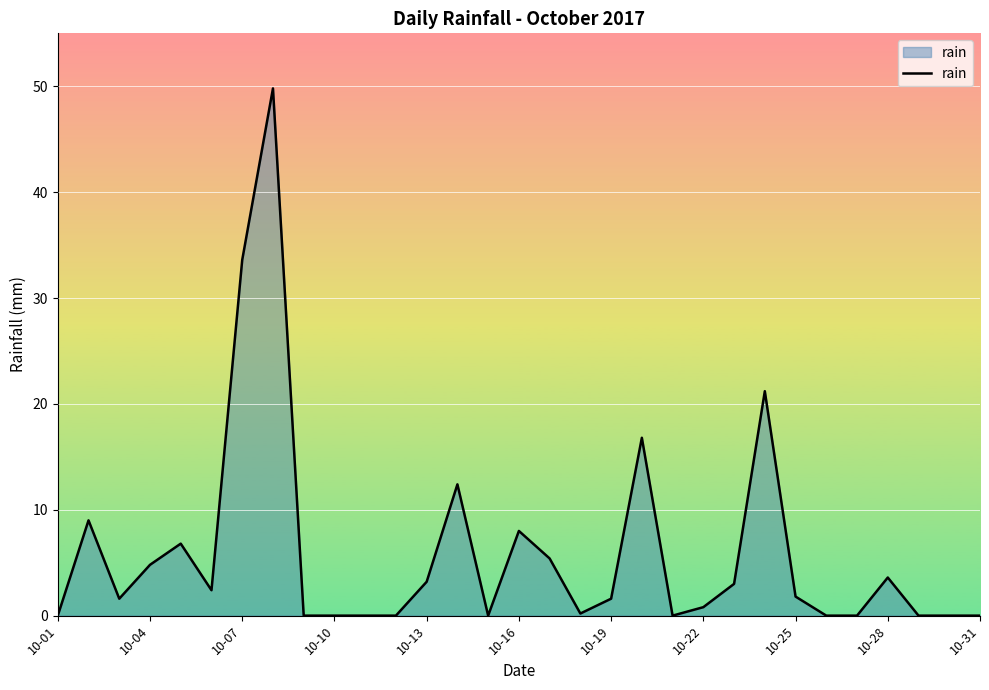

What is the greatest value displayed?

49.8